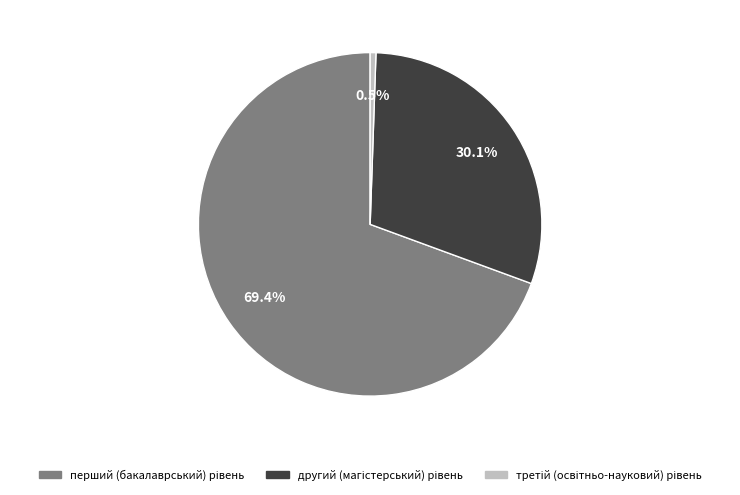

Is there a majority slice in this chart?

Yes